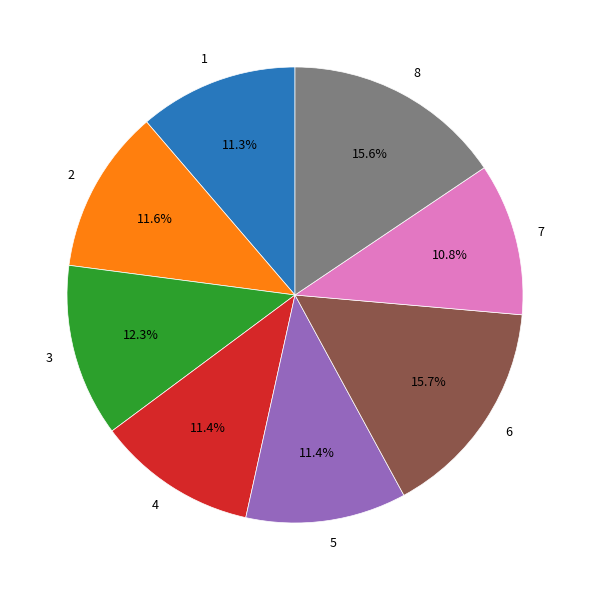

What percentage is the 2 slice, to the nearest percent?

12%